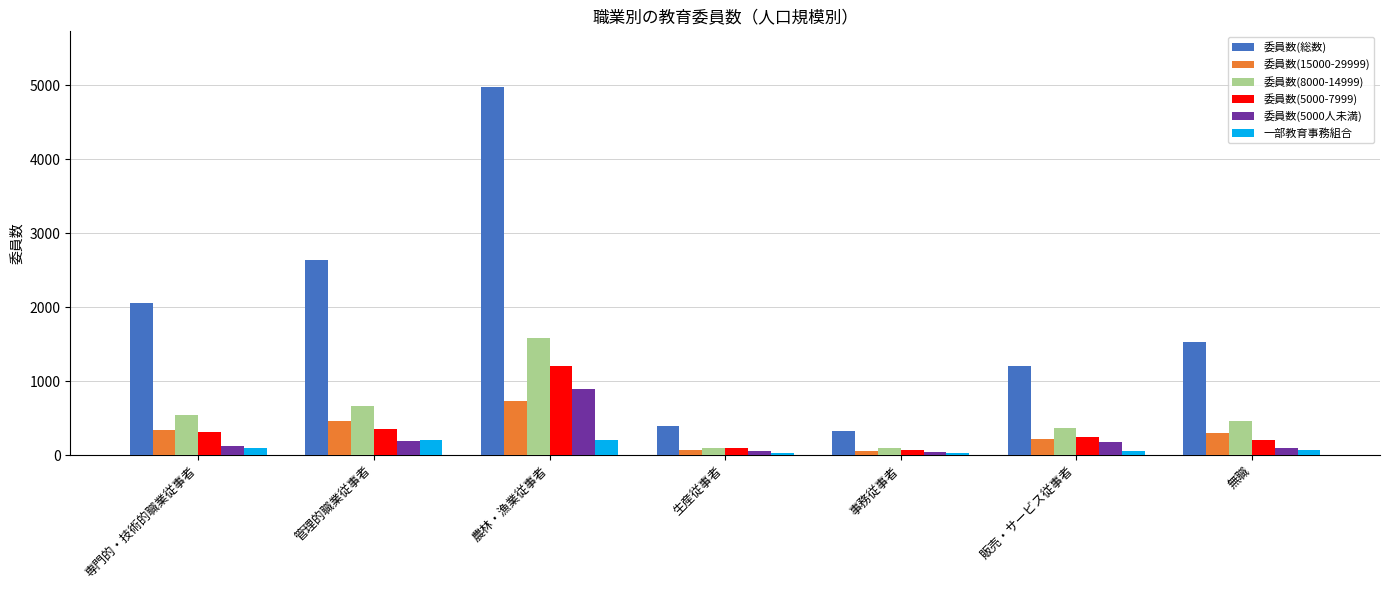

What is the difference between the highest and lowest values at 無職?

1457